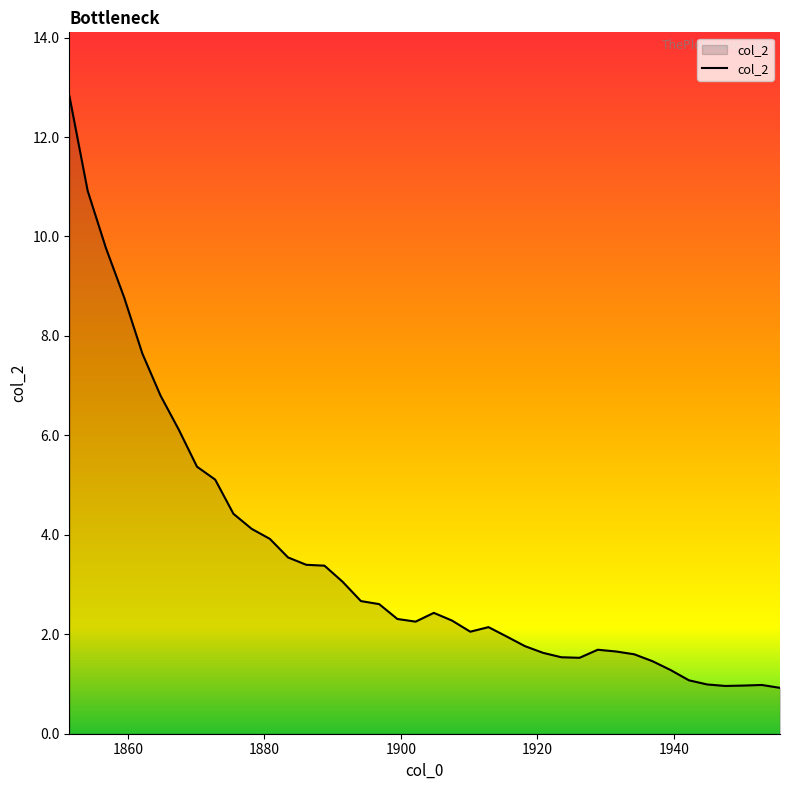

What is the smallest value displayed?

0.9